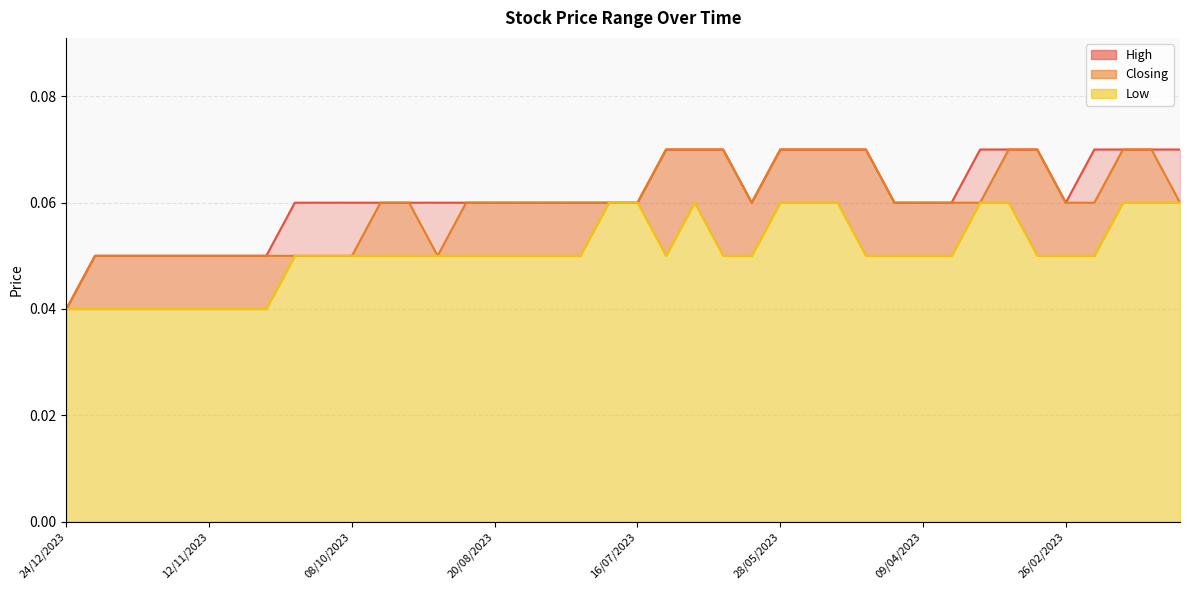

Count the Low values in the range 0 to 1.

40